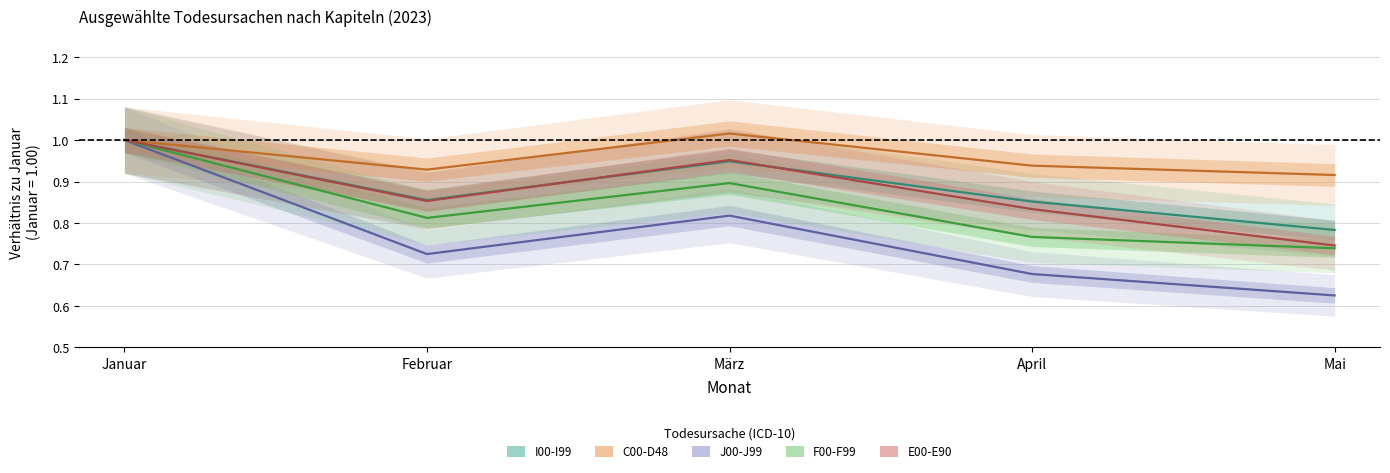

Does the chart have visible grid lines?

Yes